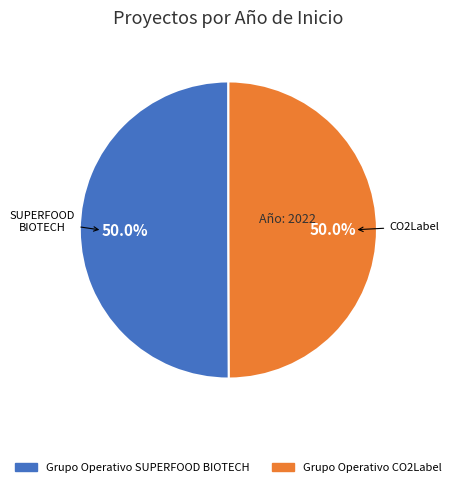

What is the ratio of the value at Grupo Operativo CO2Label to the value at Grupo Operativo SUPERFOOD BIOTECH?

1.0